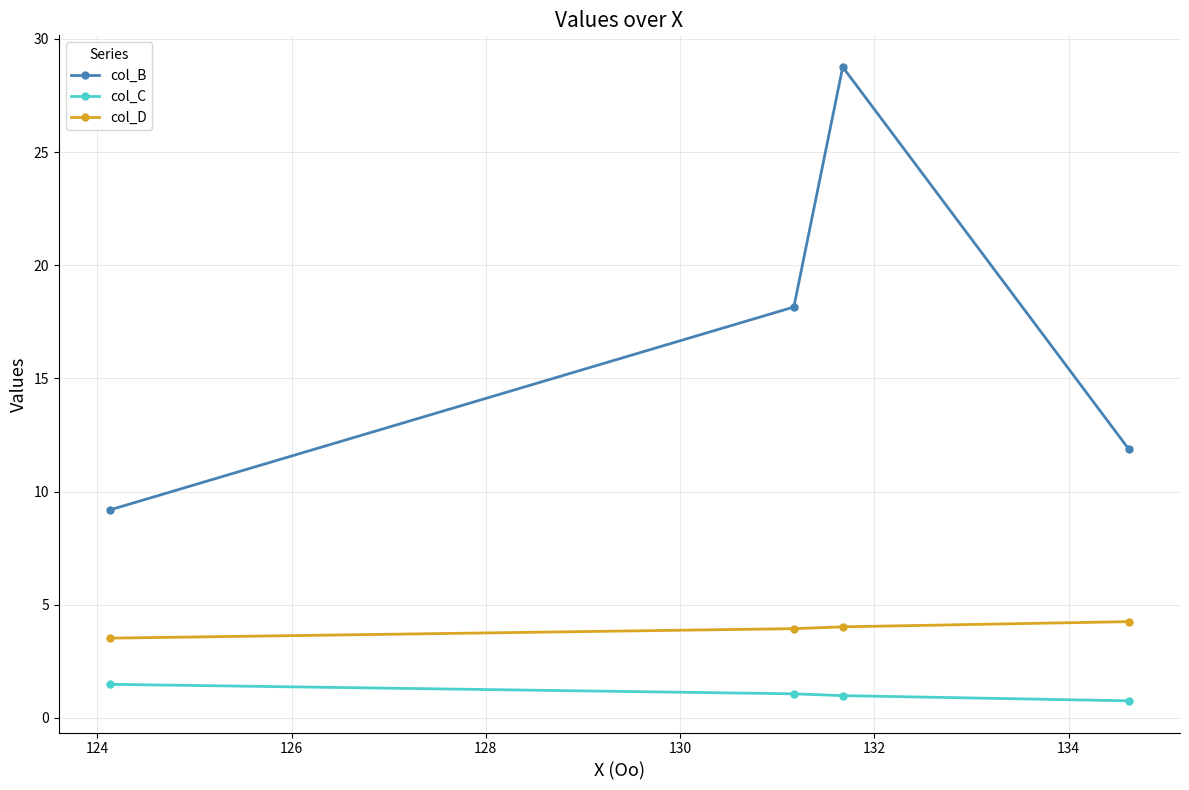

At how many categories does at least one series exceed 7?

4